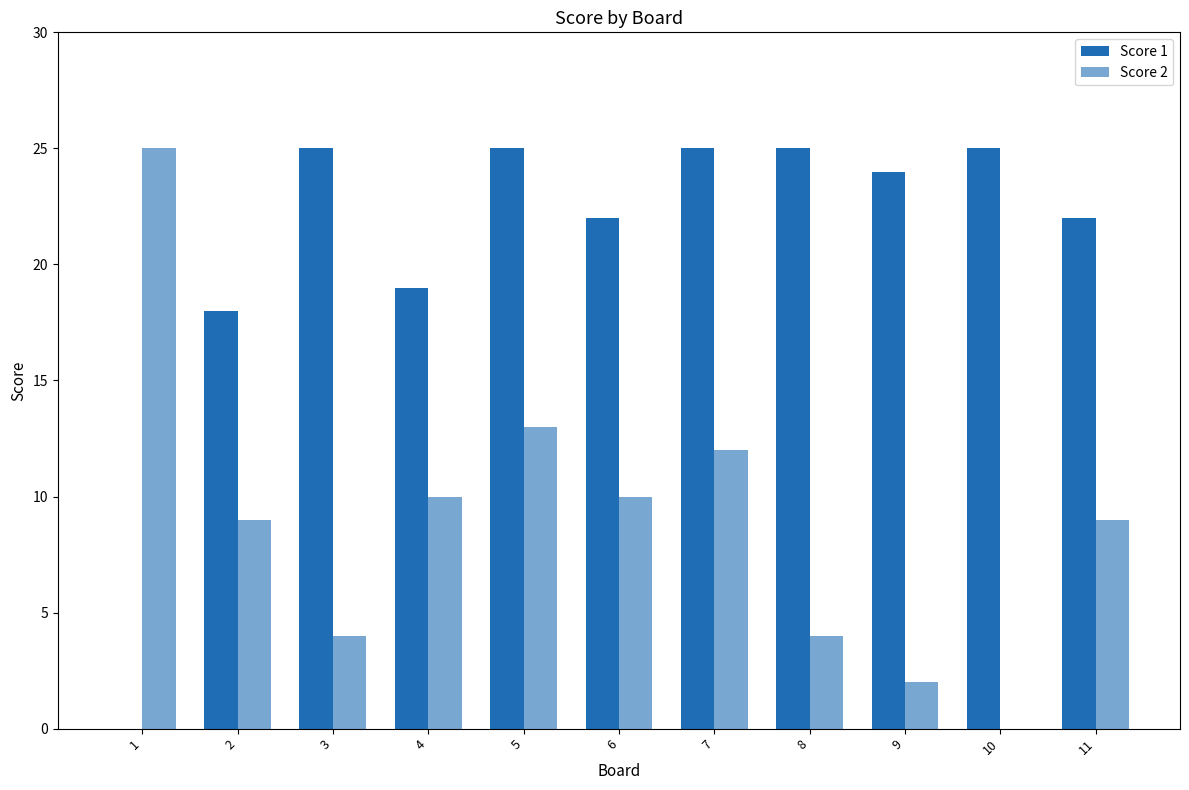

How many positive values does the Score 2 series have?

10